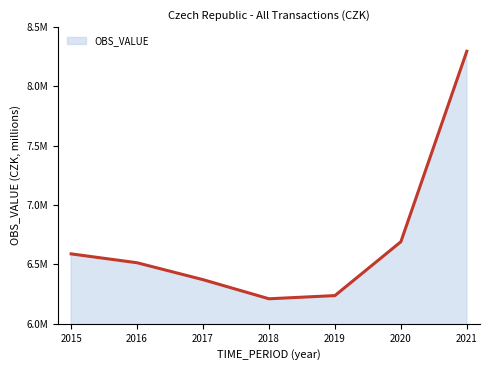

Does the chart have visible grid lines?

No